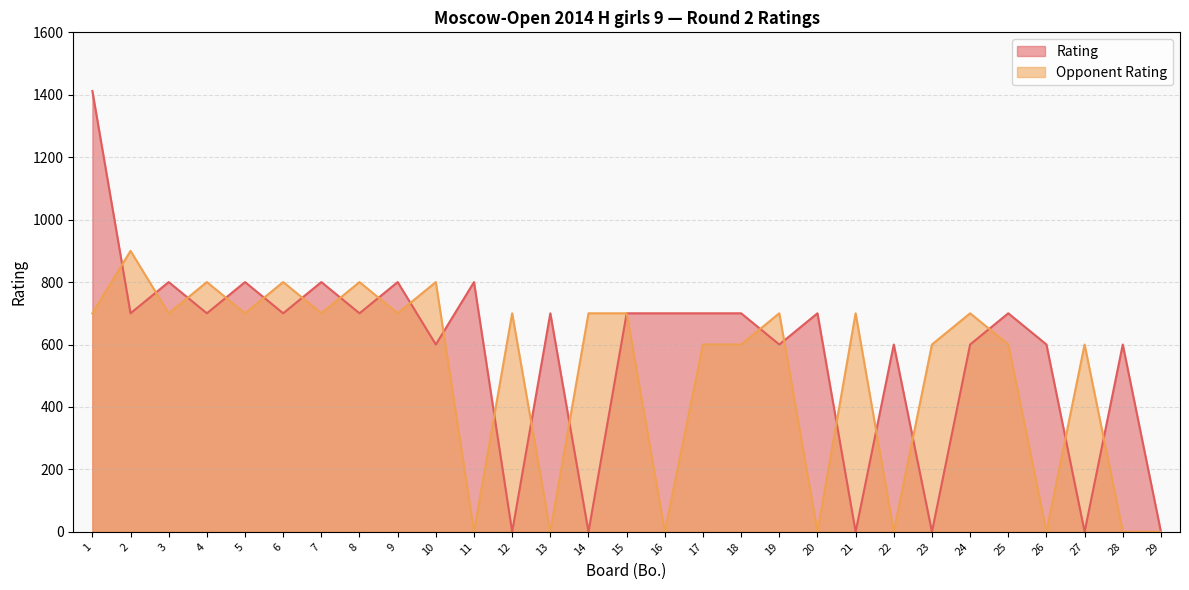

Read the Opponent Rating value at 7.

700